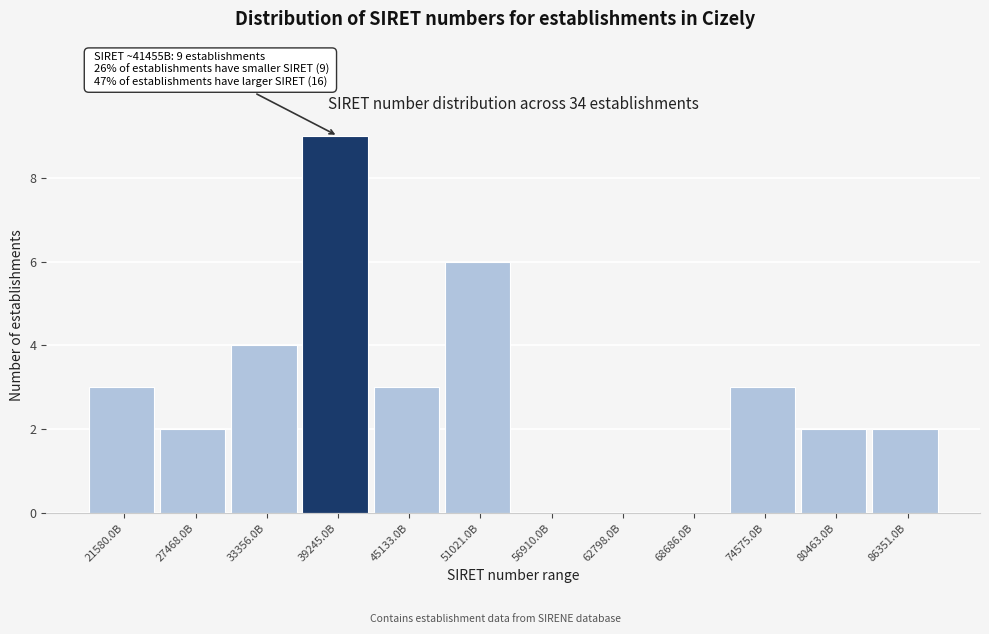

Reading right to left, what are all the values shown in this chart?

86351.0B=2	80463.0B=2	74575.0B=3	68686.0B=0	62798.0B=0	56910.0B=0	51021.0B=6	45133.0B=3	39245.0B=9	33356.0B=4	27468.0B=2	21580.0B=3